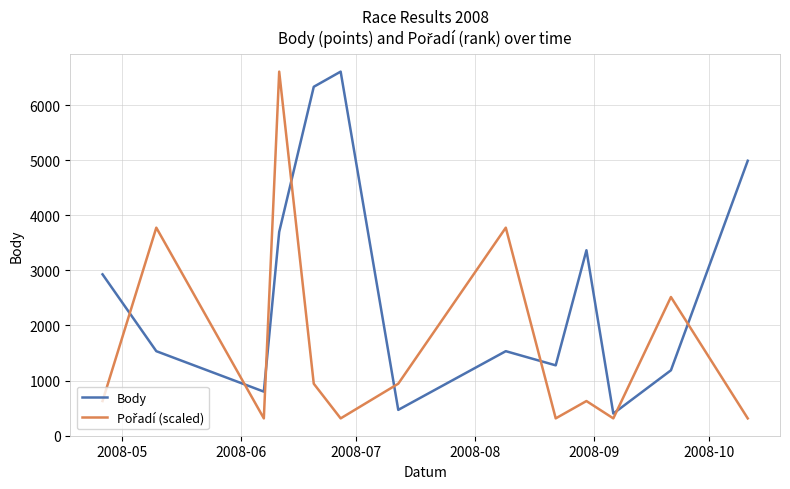

Count the number of categories in the chart.

13